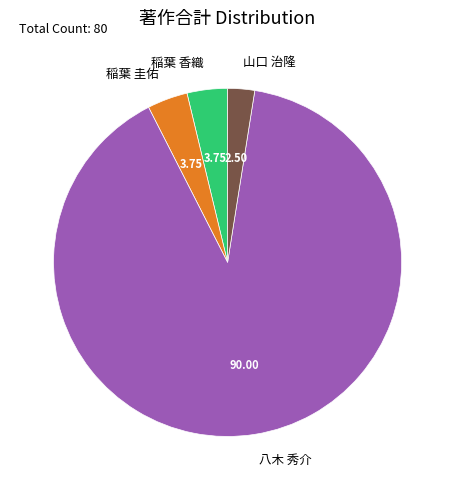

Which category has the biggest portion of the pie?

八木 秀介